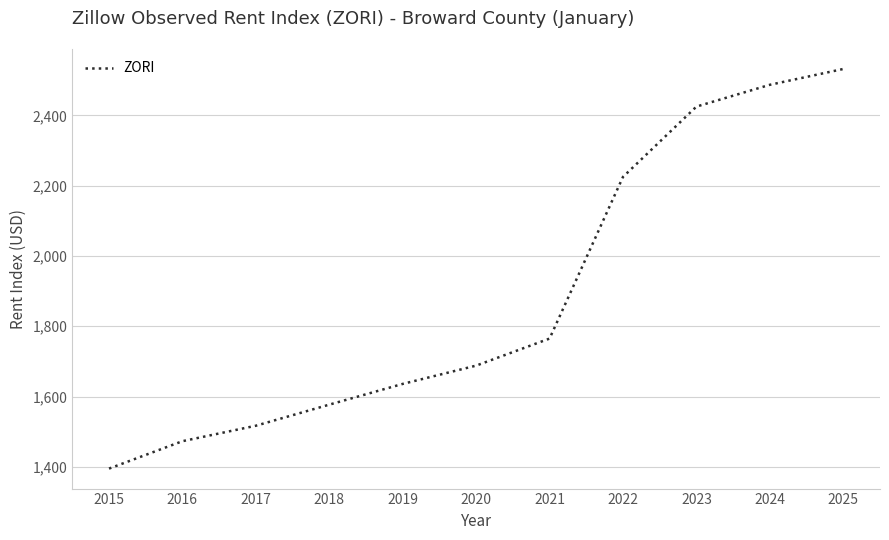

Does the chart have visible grid lines?

Yes